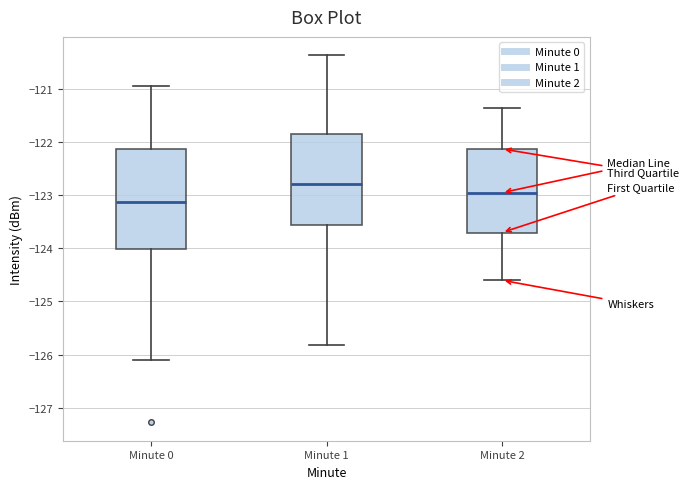

Which box is the tallest, from its lower edge to its upper edge?

Minute 0